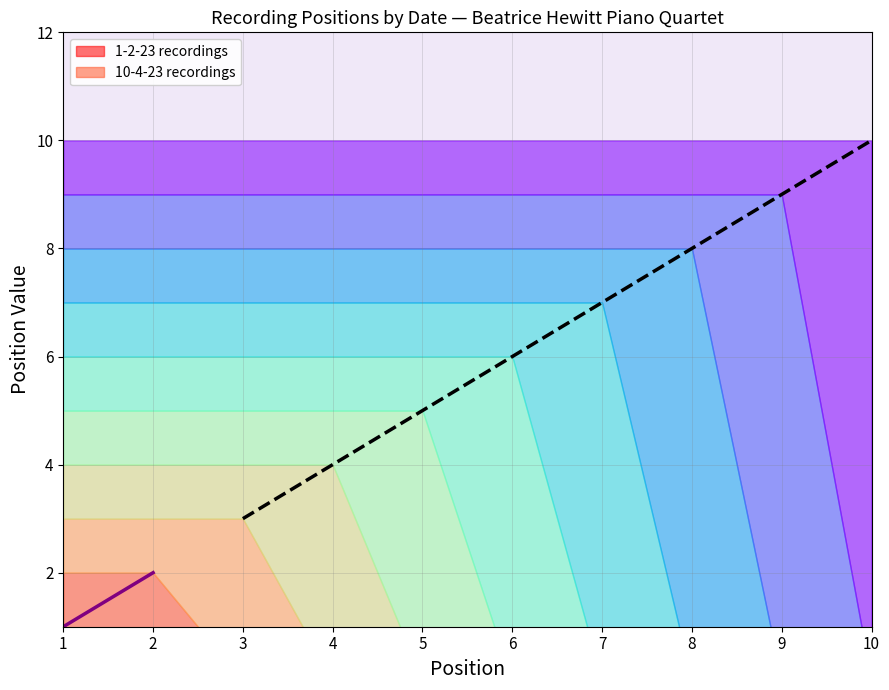

True or false: 10-4-23 recordings has a value of 10 at 6.

False